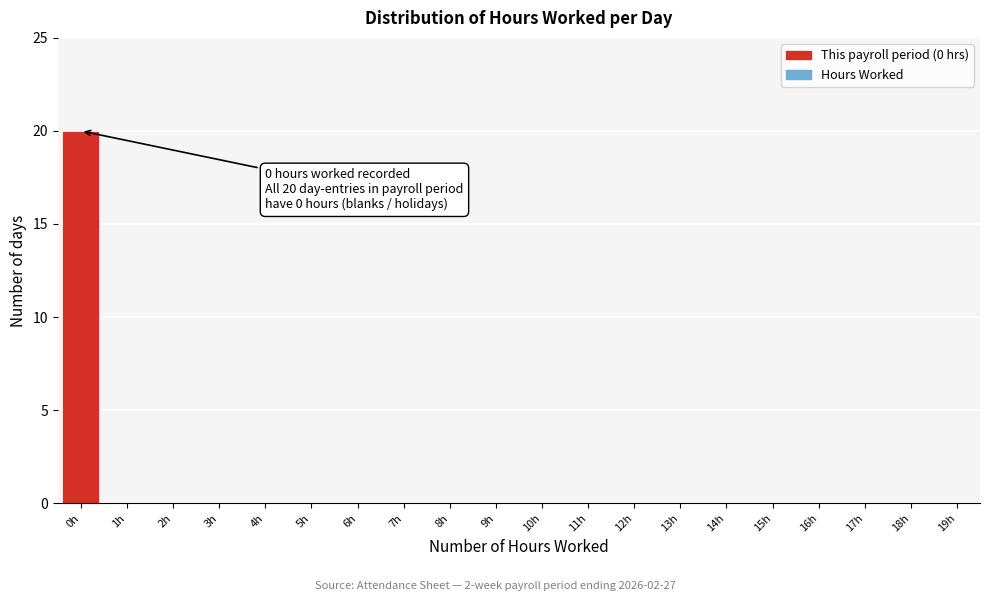

Reading left to right, what are all the values shown in this chart?

0h=20	1h=0	2h=0	3h=0	4h=0	5h=0	6h=0	7h=0	8h=0	9h=0	10h=0	11h=0	12h=0	13h=0	14h=0	15h=0	16h=0	17h=0	18h=0	19h=0